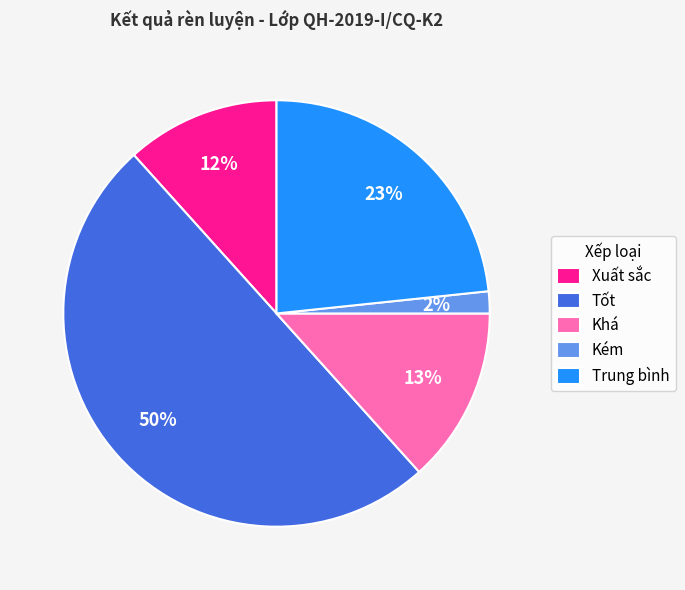

Count the number of slices in the pie.

5